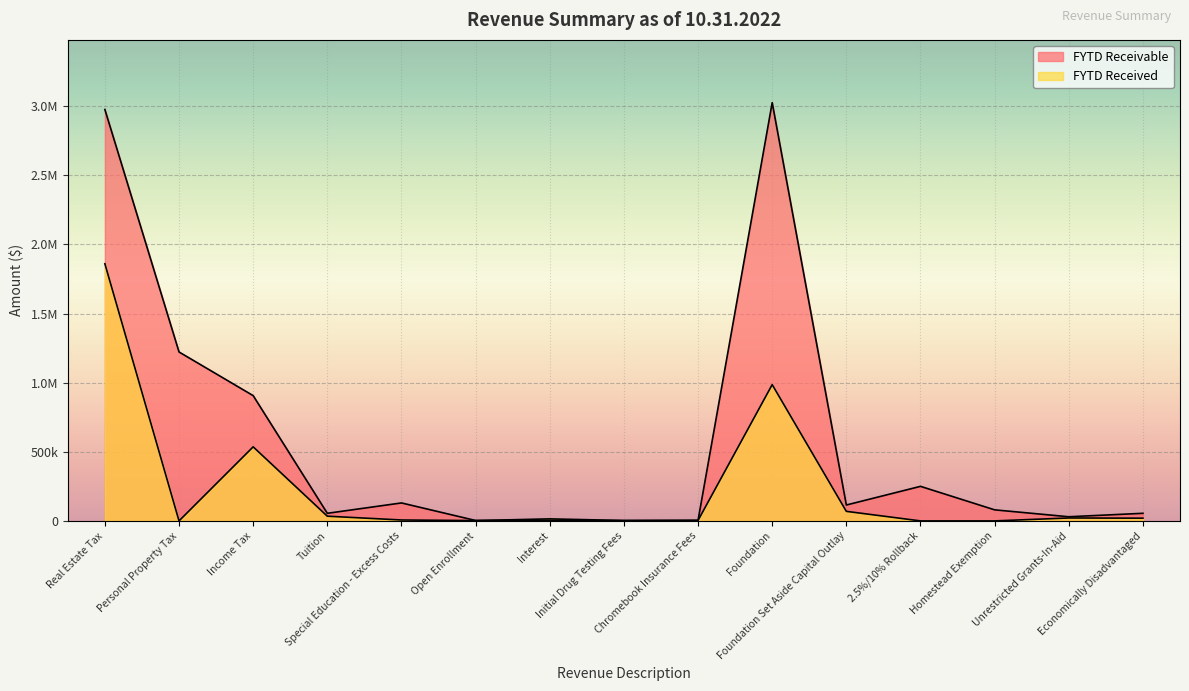

Reading left to right, transcribe all the data shown in this chart.

FYTD Receivable: 2975953.0	1222028.0	906200.0	55000.0	130000.0	3000.0	4500.0	2300.0	4000.0	3025768.0	115000.0	250000.0	80000.0	30000.0	55000.0
FYTD Received: 1860076.5	0.0	535794.2	34138.7	6642.9	2228.9	14772.8	2828.0	3540.0	985840.1	69122.7	0.0	0.0	21179.8	19701.4